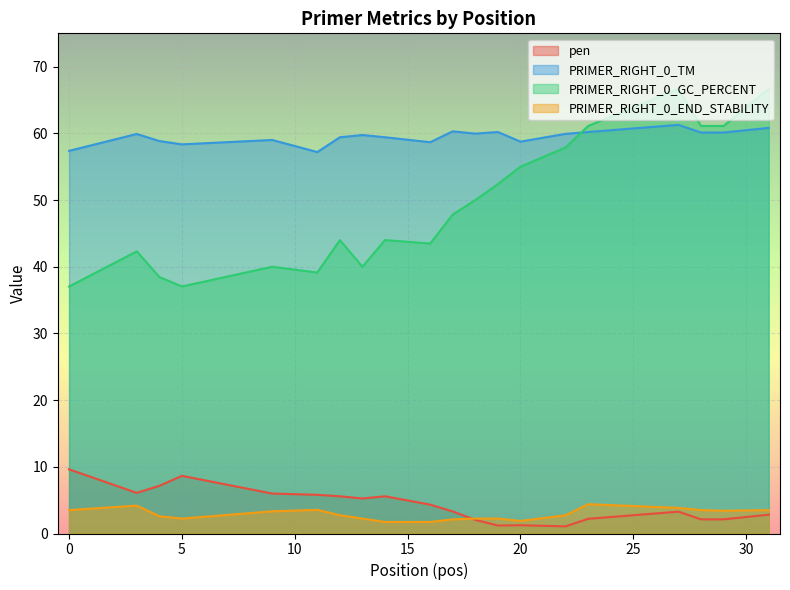

How many series are shown in this chart?

4